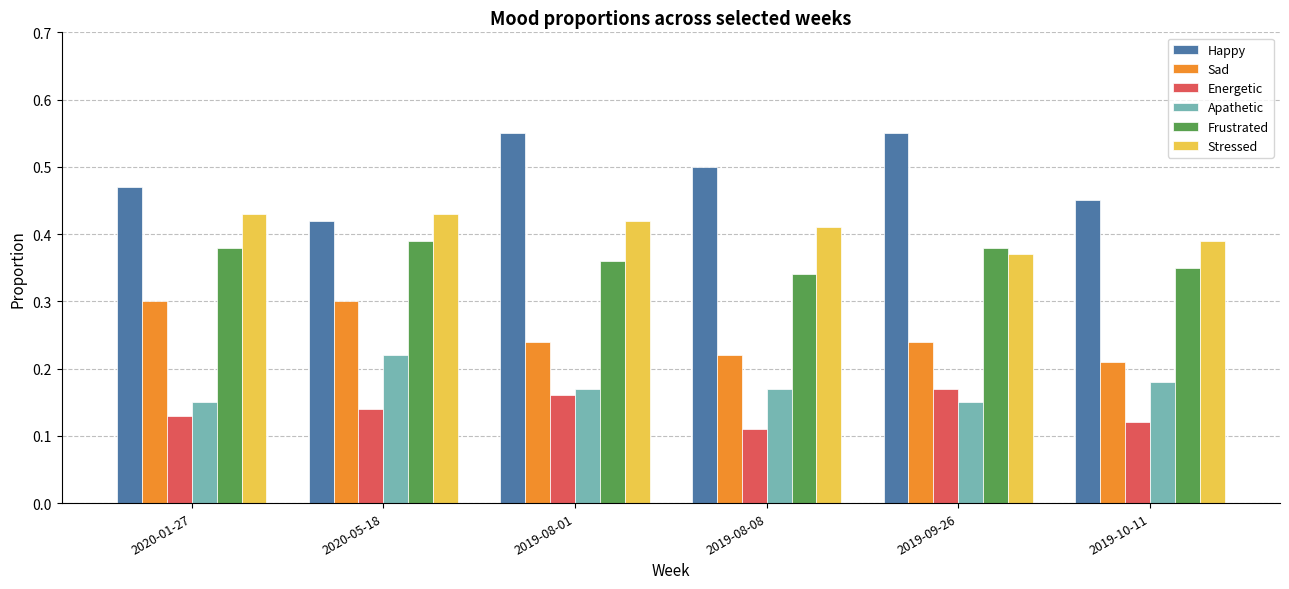

Which series changed the most between 2019-08-01 and 2019-10-11?

Happy